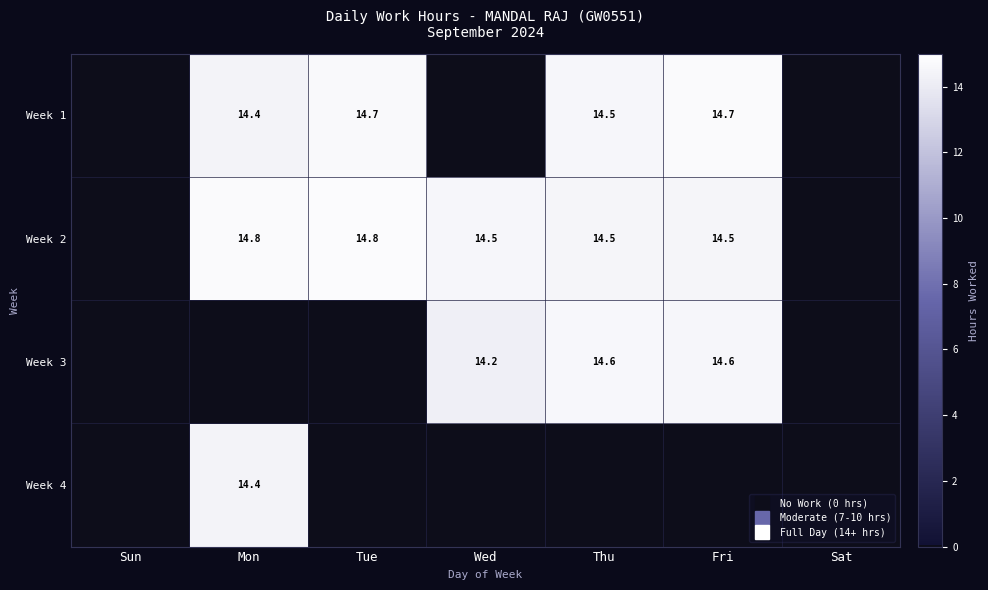

Which category has the highest value across all series?

Tue